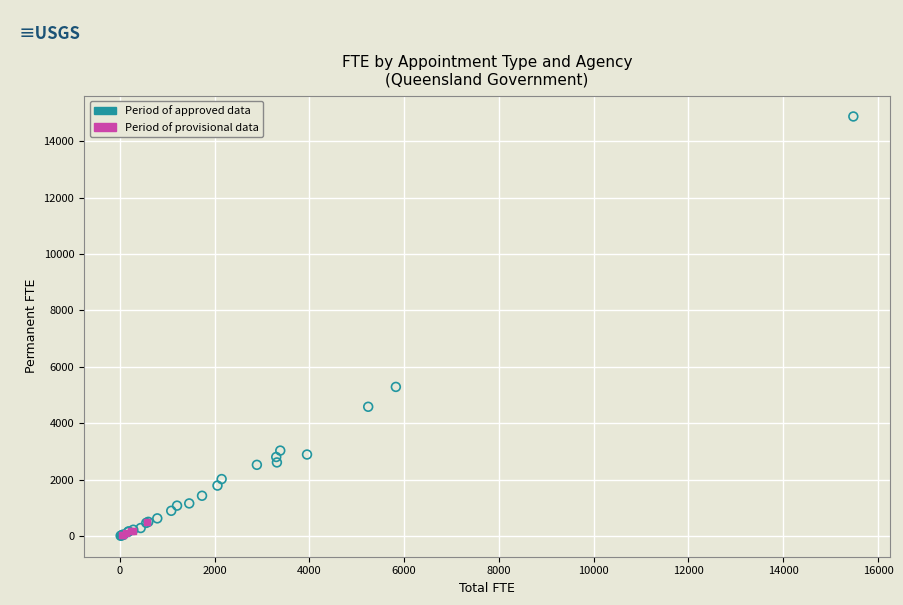

Which series has the largest Y range (max minus min)?

Period of approved data